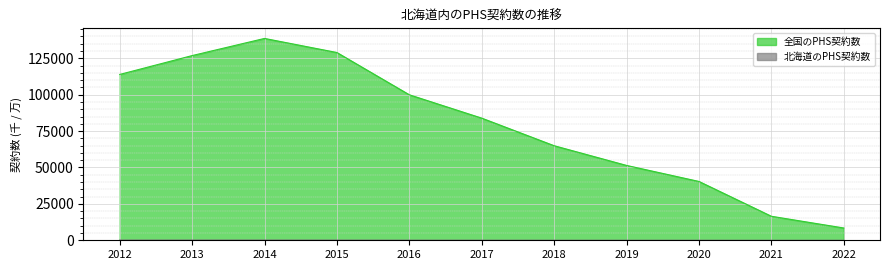

Which series has the largest range (max minus min)?

全国のPHS契約数